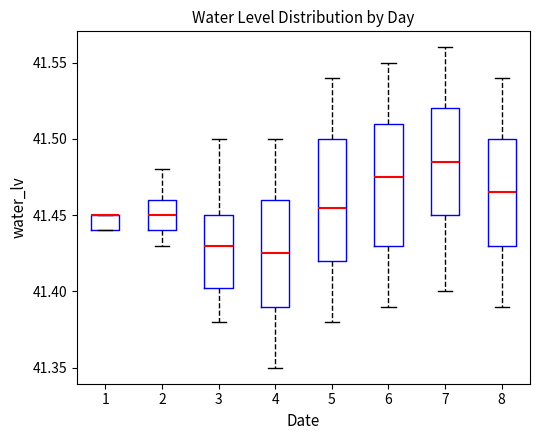

Reading left to right, transcribe this box plot: for each box, give where its median line is, the range the box spans, and where its two whiskers end, as read against the y-axis. The values are not printed on the chart, so give them approximately, as read against the axis.

1: median 41.450 (drawn on the box's upper edge), box 41.440 to 41.450, whiskers 41.440 to 41.450
2: median 41.450, box 41.440 to 41.460, whiskers 41.430 to 41.480
3: median 41.430, box 41.405 to 41.450, whiskers 41.380 to 41.500
4: median 41.425, box 41.390 to 41.460, whiskers 41.350 to 41.500
5: median 41.455, box 41.420 to 41.500, whiskers 41.380 to 41.540
6: median 41.475, box 41.430 to 41.510, whiskers 41.390 to 41.550
7: median 41.485, box 41.450 to 41.520, whiskers 41.400 to 41.560
8: median 41.465, box 41.430 to 41.500, whiskers 41.390 to 41.540